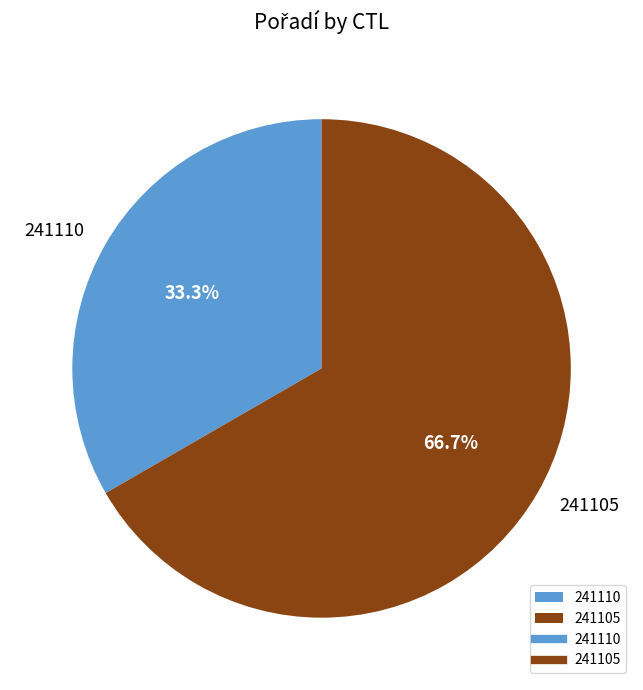

What percentage is the 241110 slice, to the nearest percent?

33%